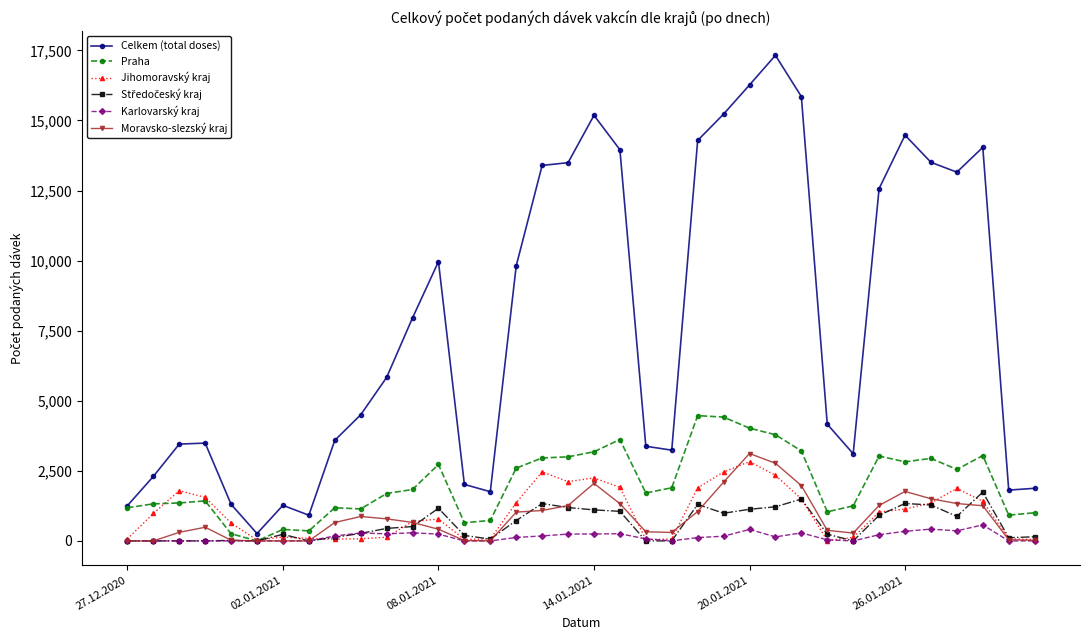

How many categories are shown in the chart?

36